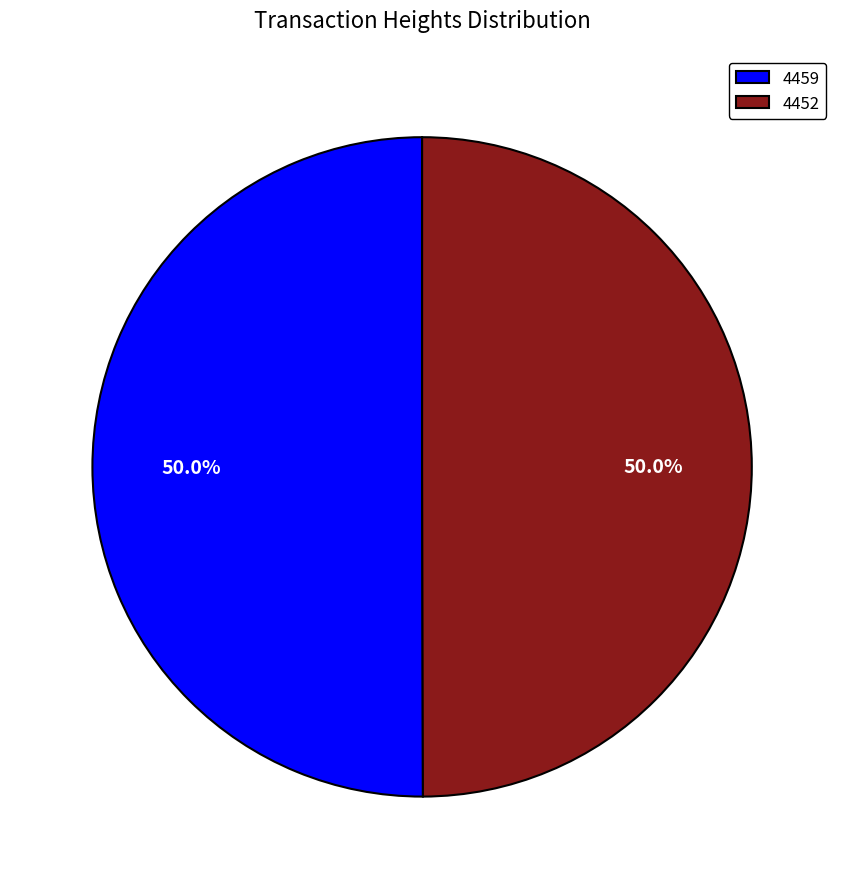

Do 4452 and 4459 together represent more than half of the pie?

Yes